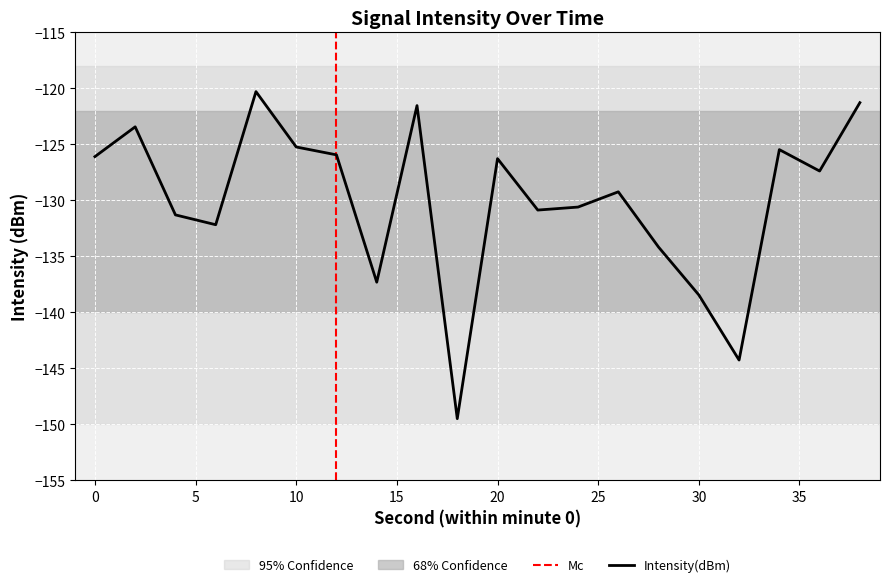

List the labels in order of value, largest first.

8, 38, 16, 2, 10, 34, 12, 0, 20, 36, 26, 24, 22, 4, 6, 28, 14, 30, 32, 18